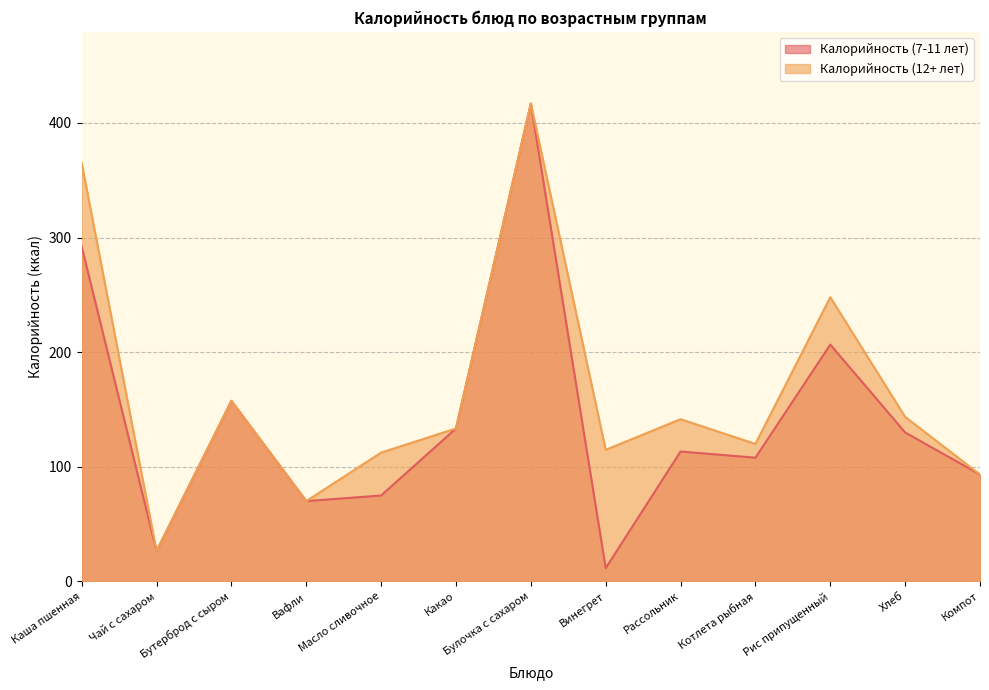

What is the difference between the second highest and second lowest values in the Калорийность (7-11 лет) series?

265.7